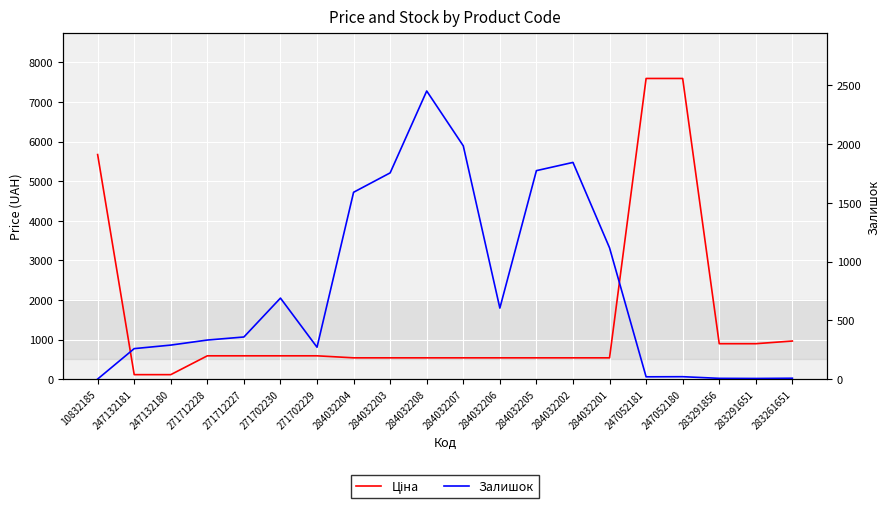

What are all the series names shown in the legend?

Ціна, Залишок